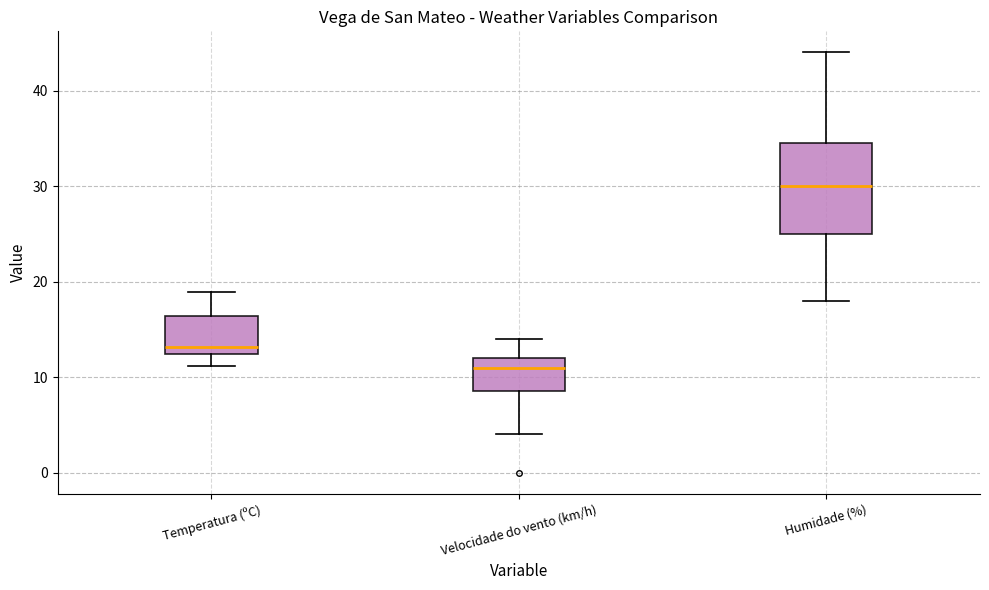

Reading left to right, read every box against the y-axis: the position of its median line, the range the box covers, and the ends of its whiskers. The values are not printed on the chart, so give them approximately, as read against the axis.

Temperatura (ºC): median 13, box 12 to 16, whiskers 11 to 19
Velocidade do vento (km/h): median 11, box 9 to 12, whiskers 4 to 14
Humidade (%): median 30, box 25 to 35, whiskers 18 to 44